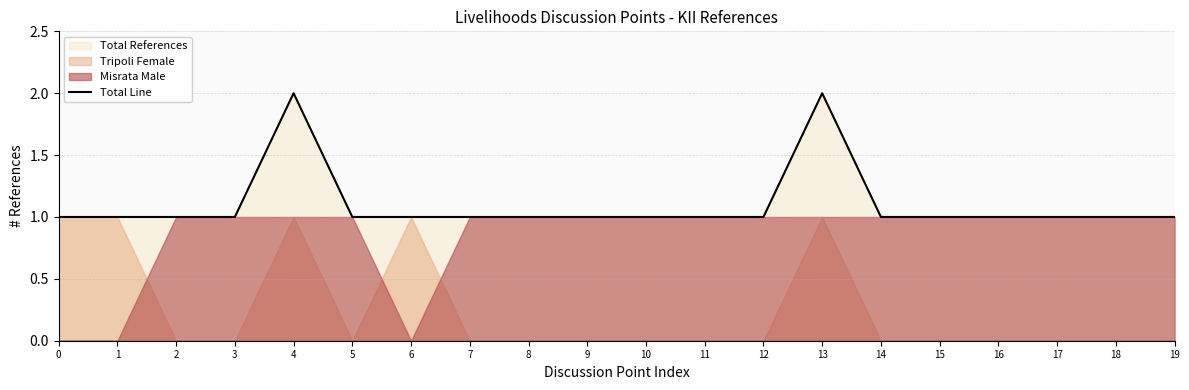

What is the smallest value displayed?

1